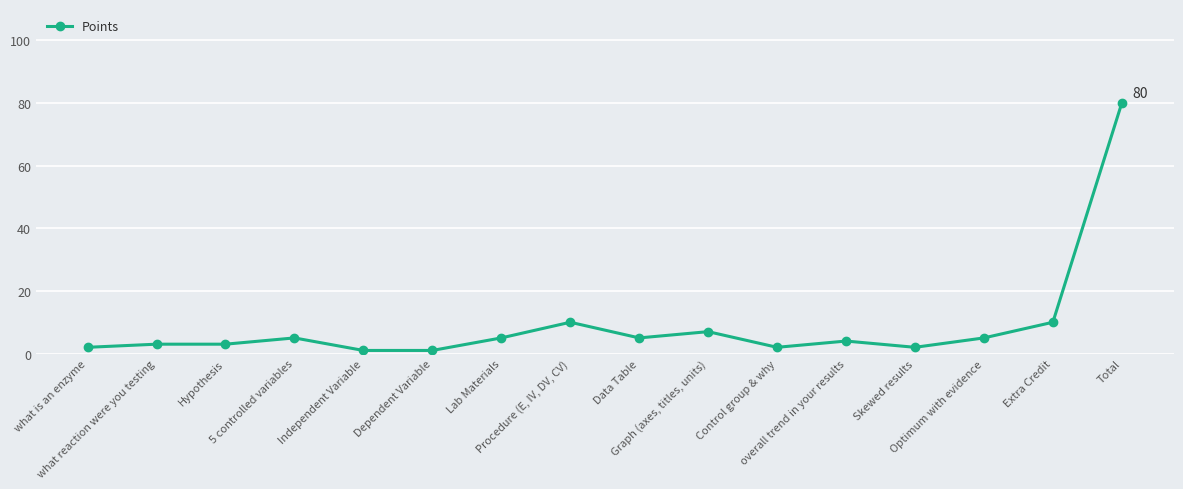

What is the change in value from Independent Variable to Skewed results?

+1